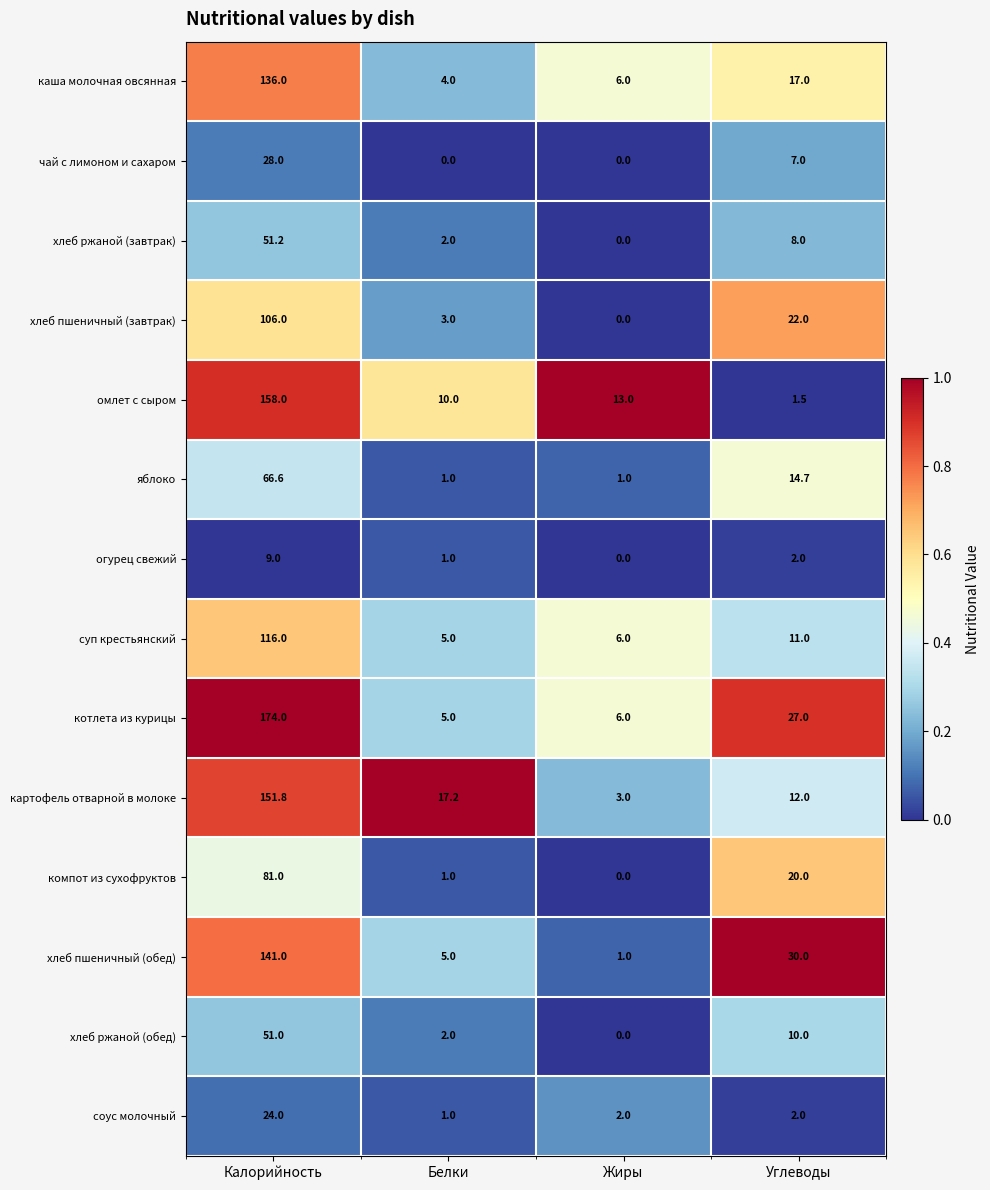

Which series has the widest spread of values?

котлета из курицы